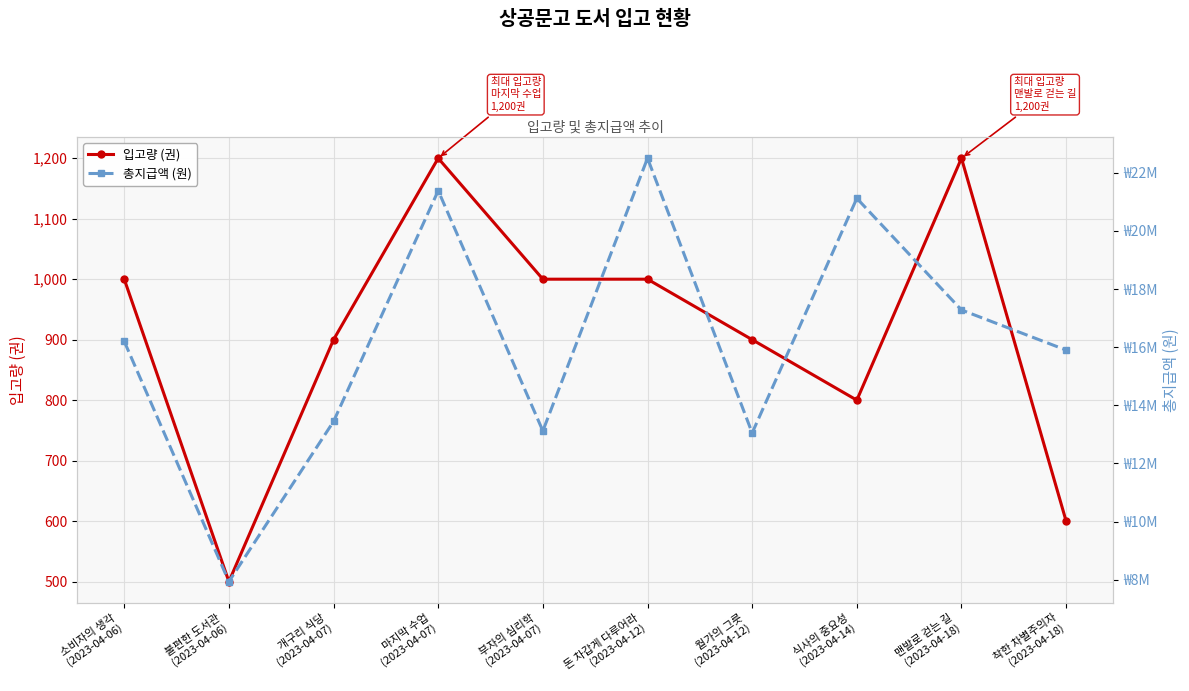

What is the maximum value shown in the chart?

22500000